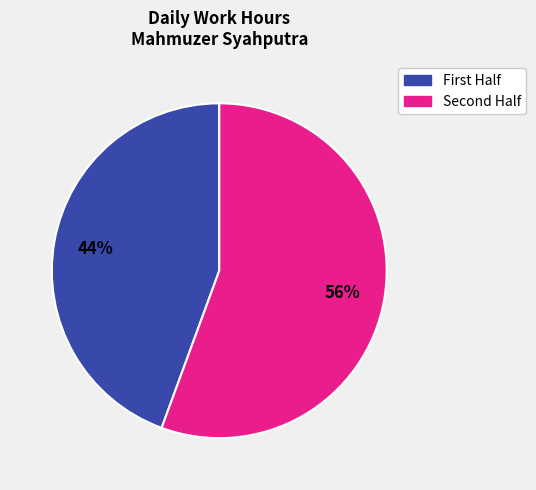

Is there a majority slice in this chart?

Yes